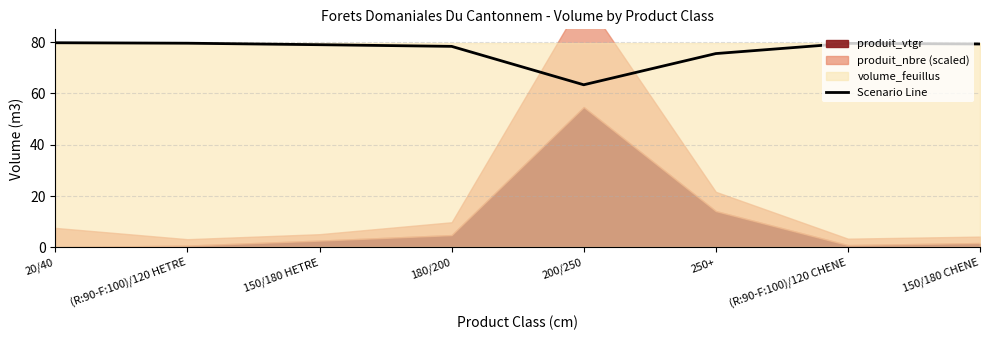

What is the lowest value of the Scenario Line series?

63.4